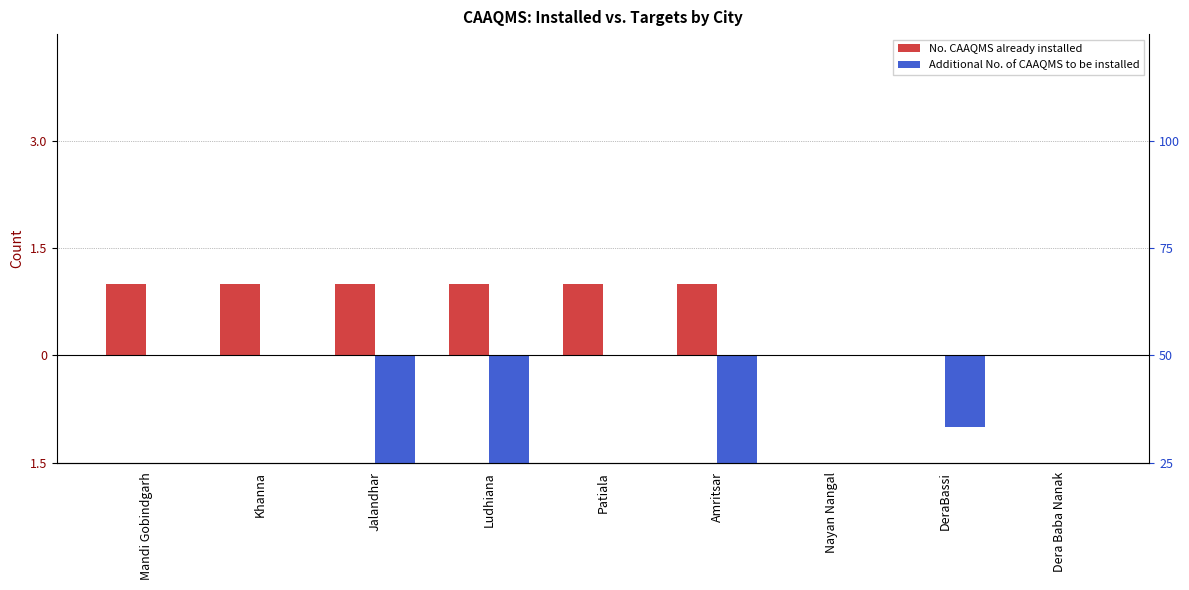

What position from the right is DeraBassi?

2